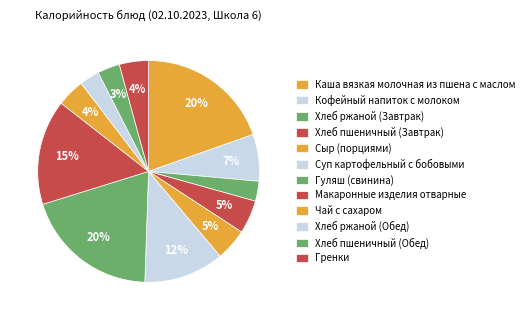

Is there a majority slice in this chart?

No